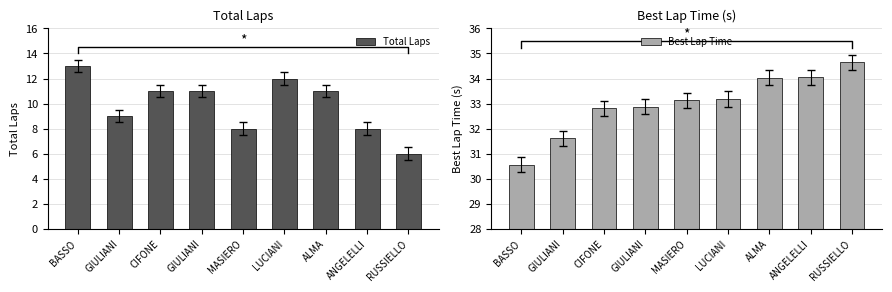

What is the average value of the Total Laps series?

10